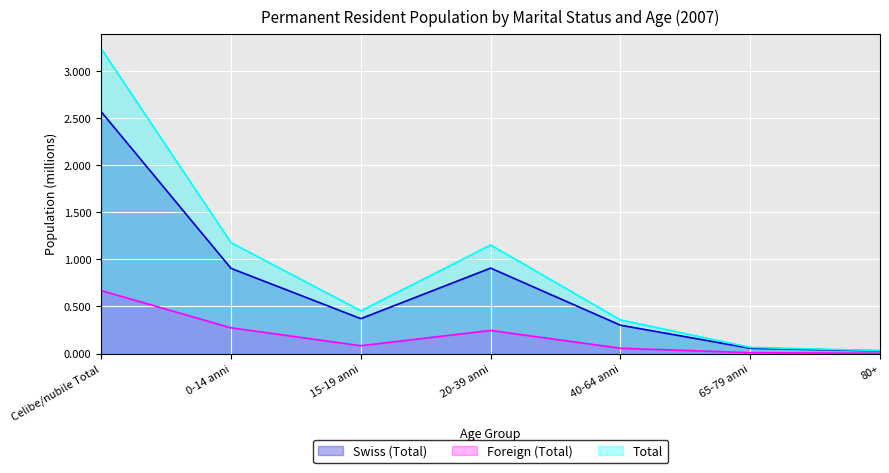

True or false: Swiss (Total) and Foreign (Total) intersect in this chart.

False